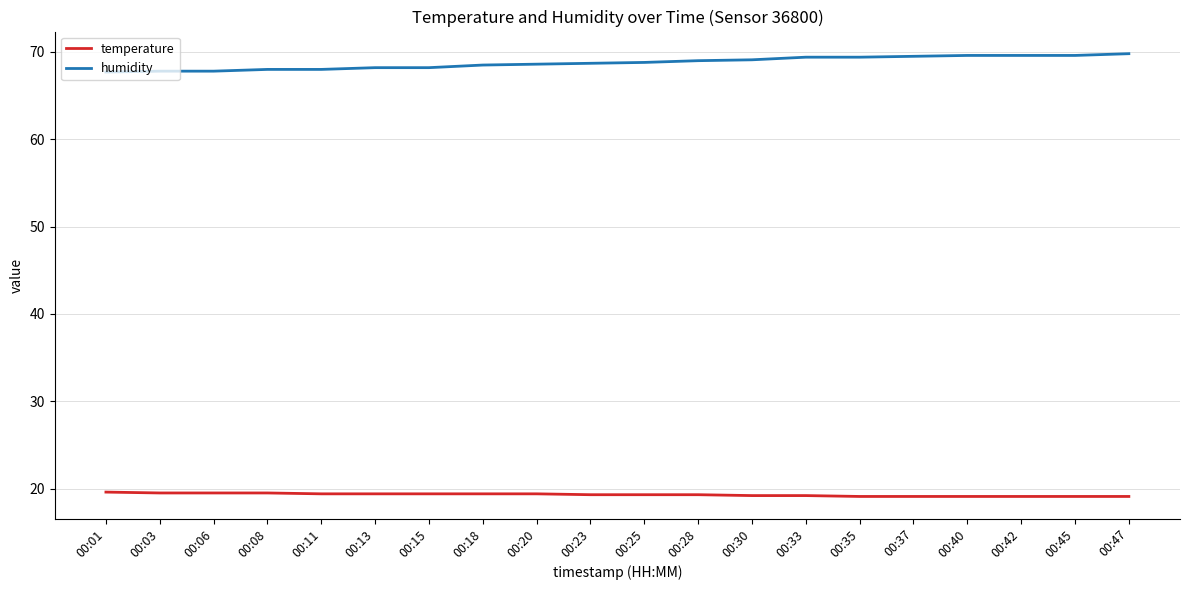

True or false: temperature and humidity cross at least once.

False